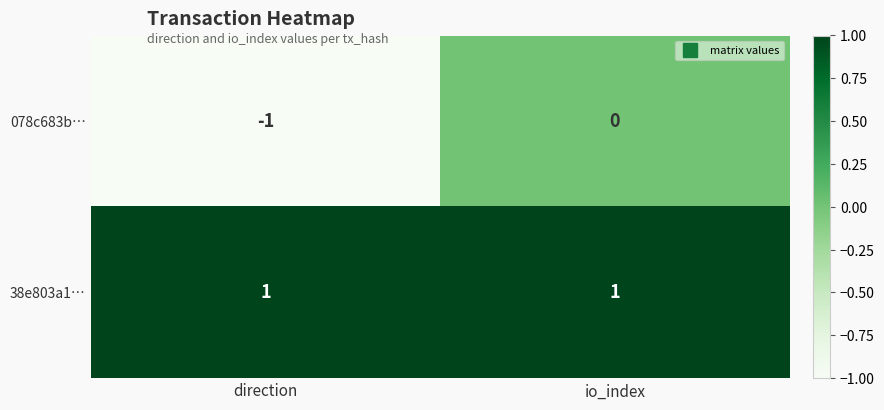

Rank the series by their maximum value, from highest to lowest.

38e803a1…, 078c683b…